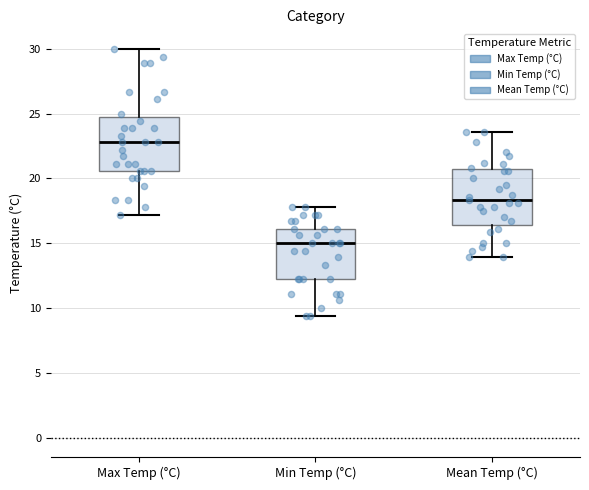

Which box has the lowest median line?

Min Temp (°C)